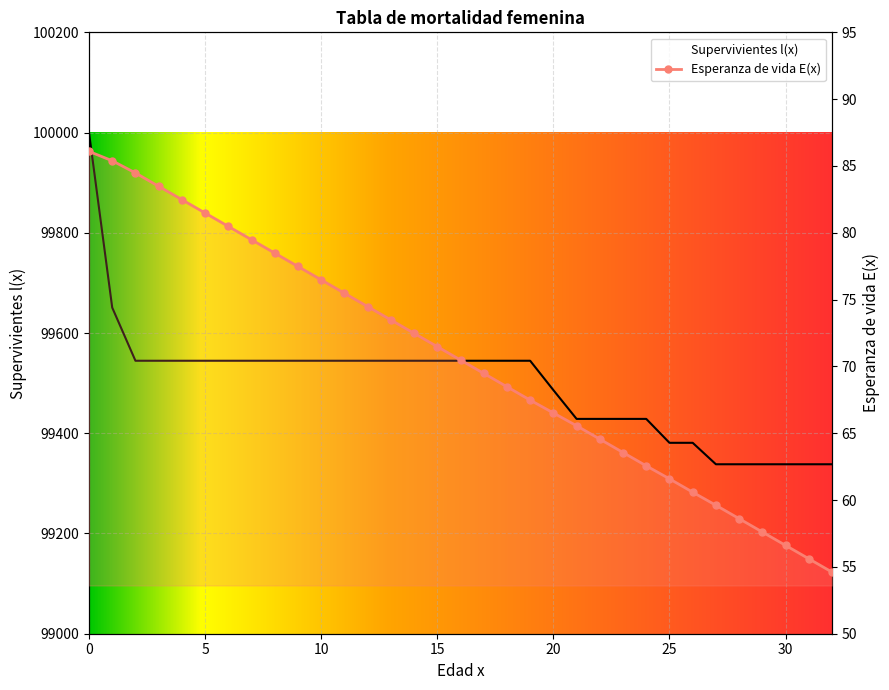

What is the difference between the second highest and second lowest values in the Esperanza de vida E(x) series?

29.8